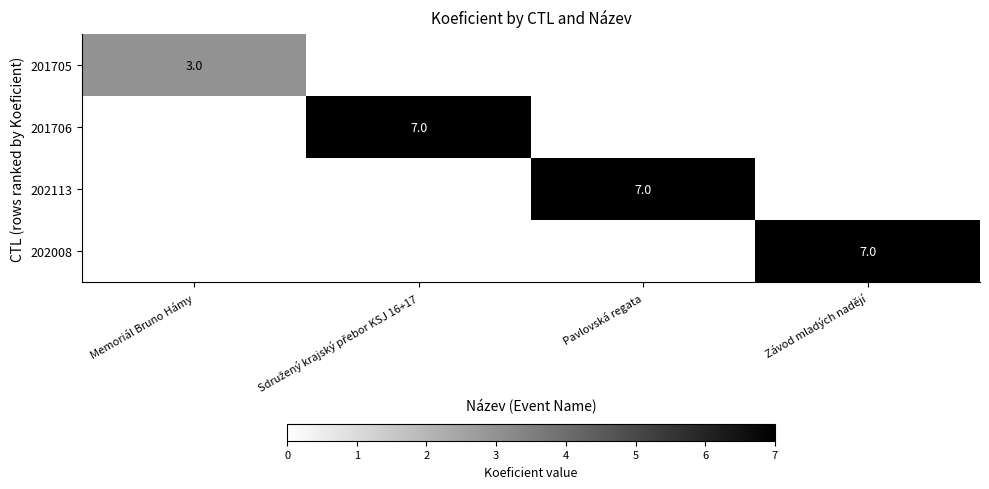

The value of 201705 at Memoriál Bruno Hámy is 1. True or false?

False